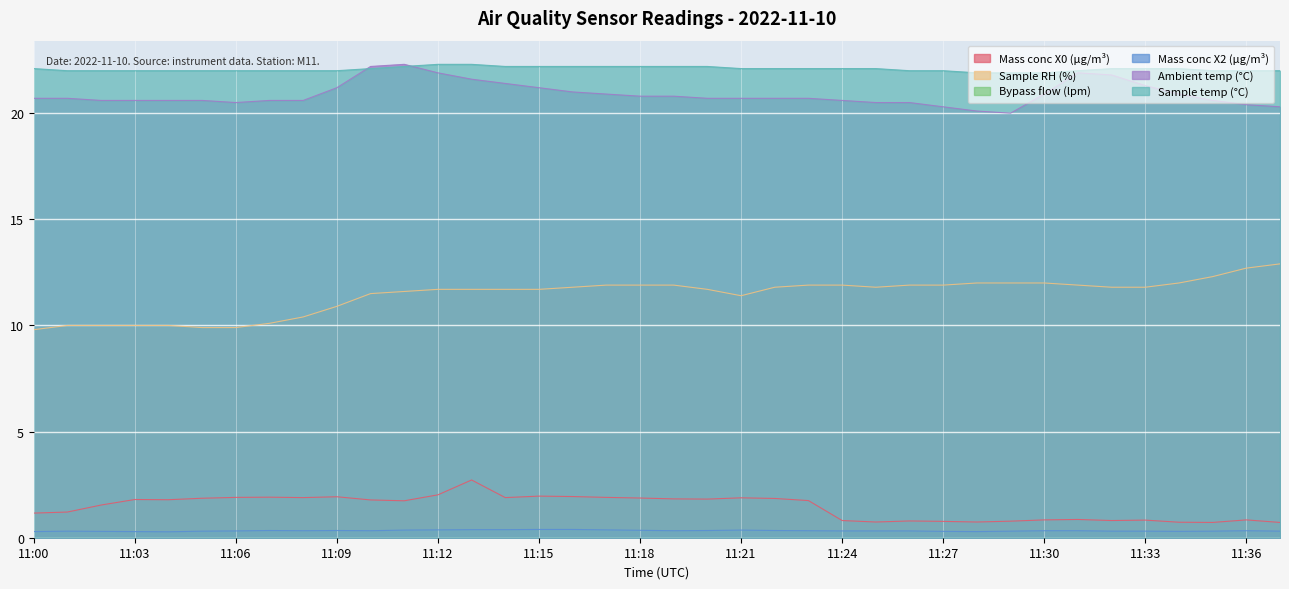

Where is the first local minimum for Mass conc X0 (μg/m³)?

11:04